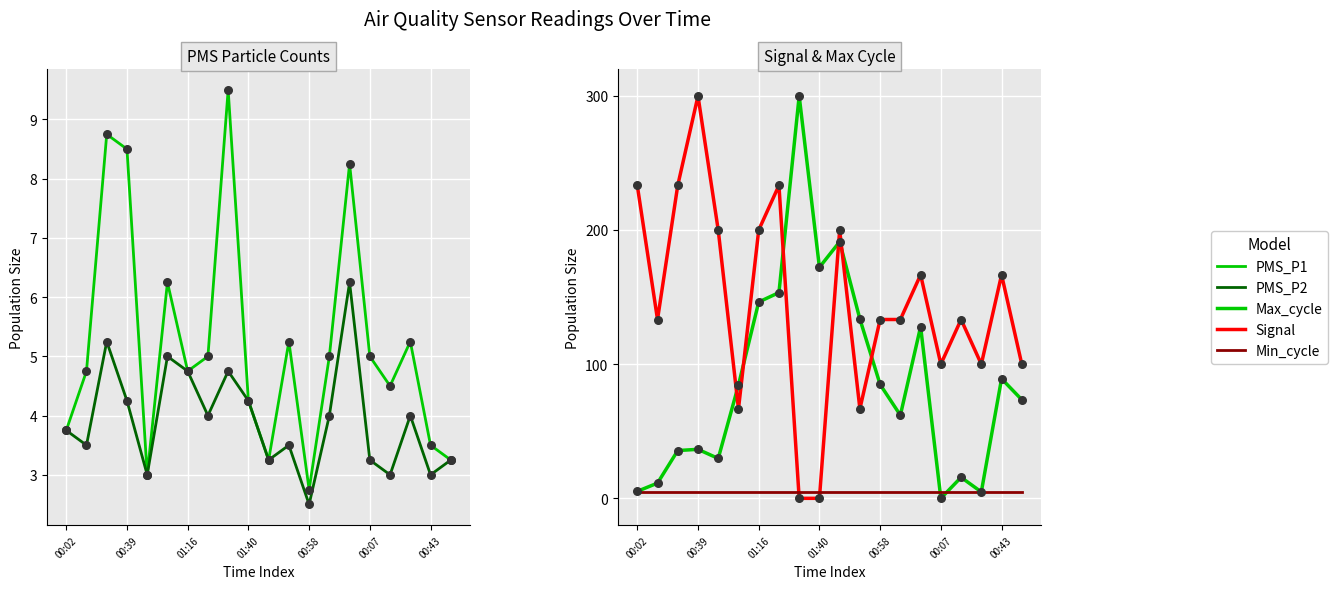

At which category is the sum across all series the highest?

10